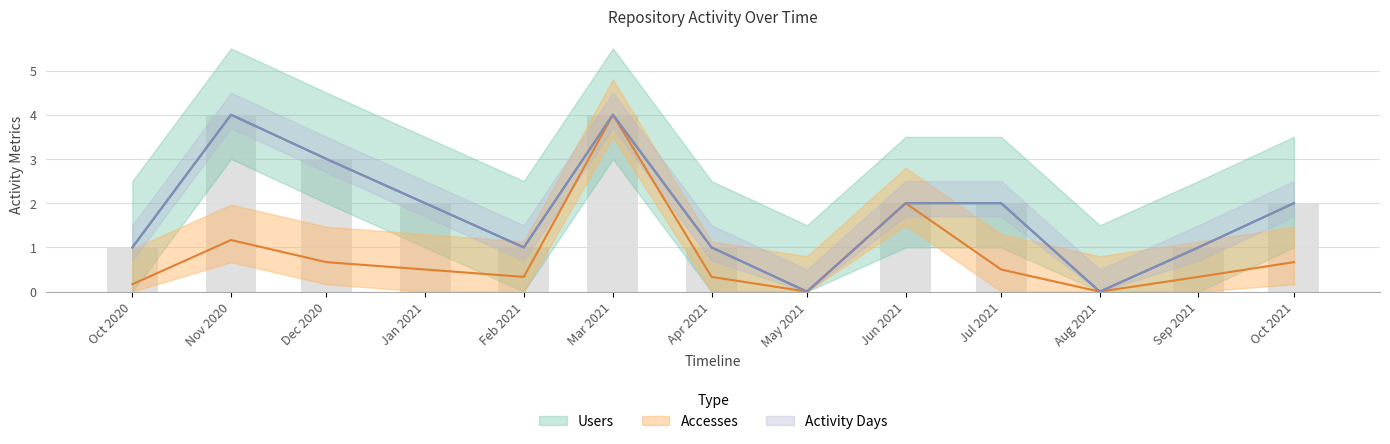

What position from the left is Nov 2020?

2